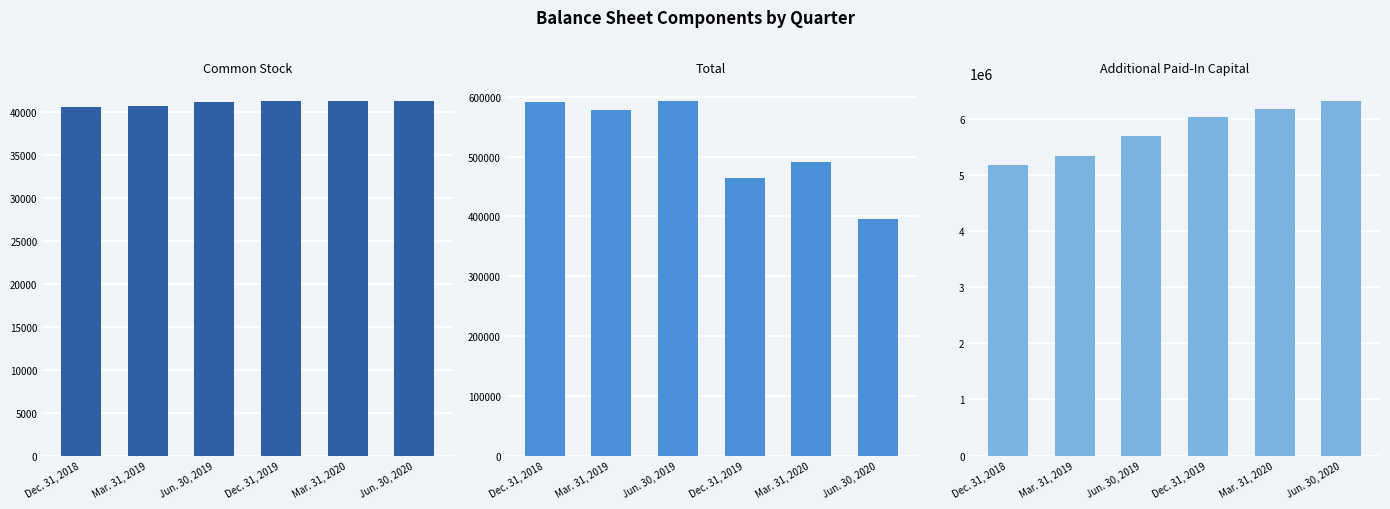

What is the sum of all Total values?

3115057